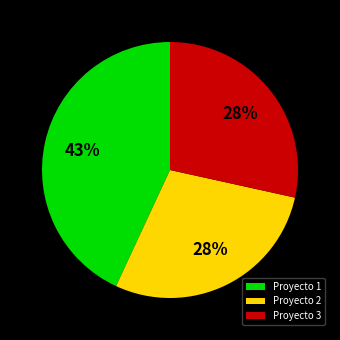

To the nearest percent, what is the combined percentage of Proyecto 1 and Proyecto 3?

72%